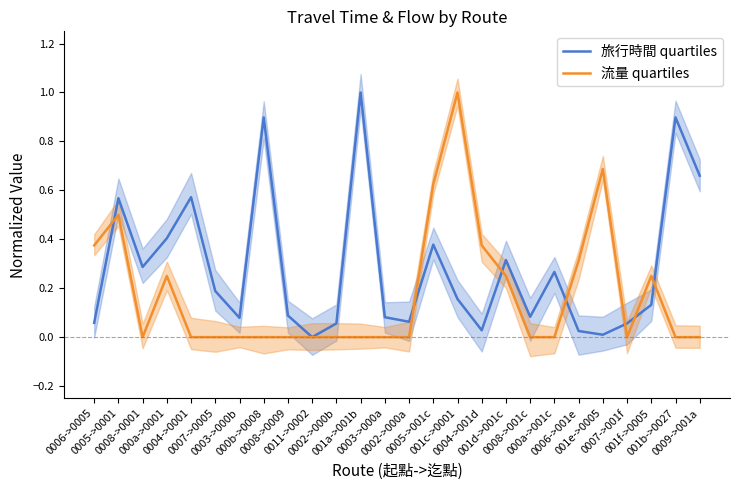

What is the average value of the 旅行時間 quartiles series?

0.3